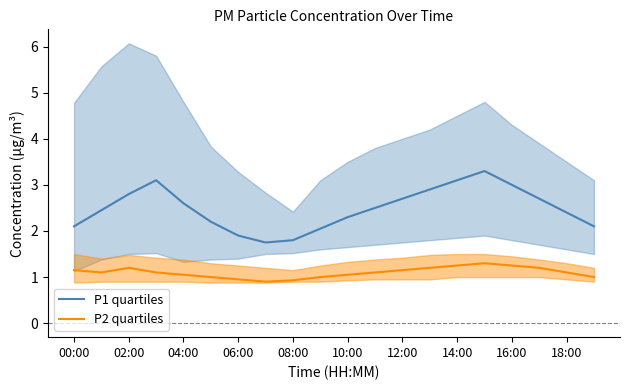

The value of P2 quartiles at 17 is 1.2. True or false?

True